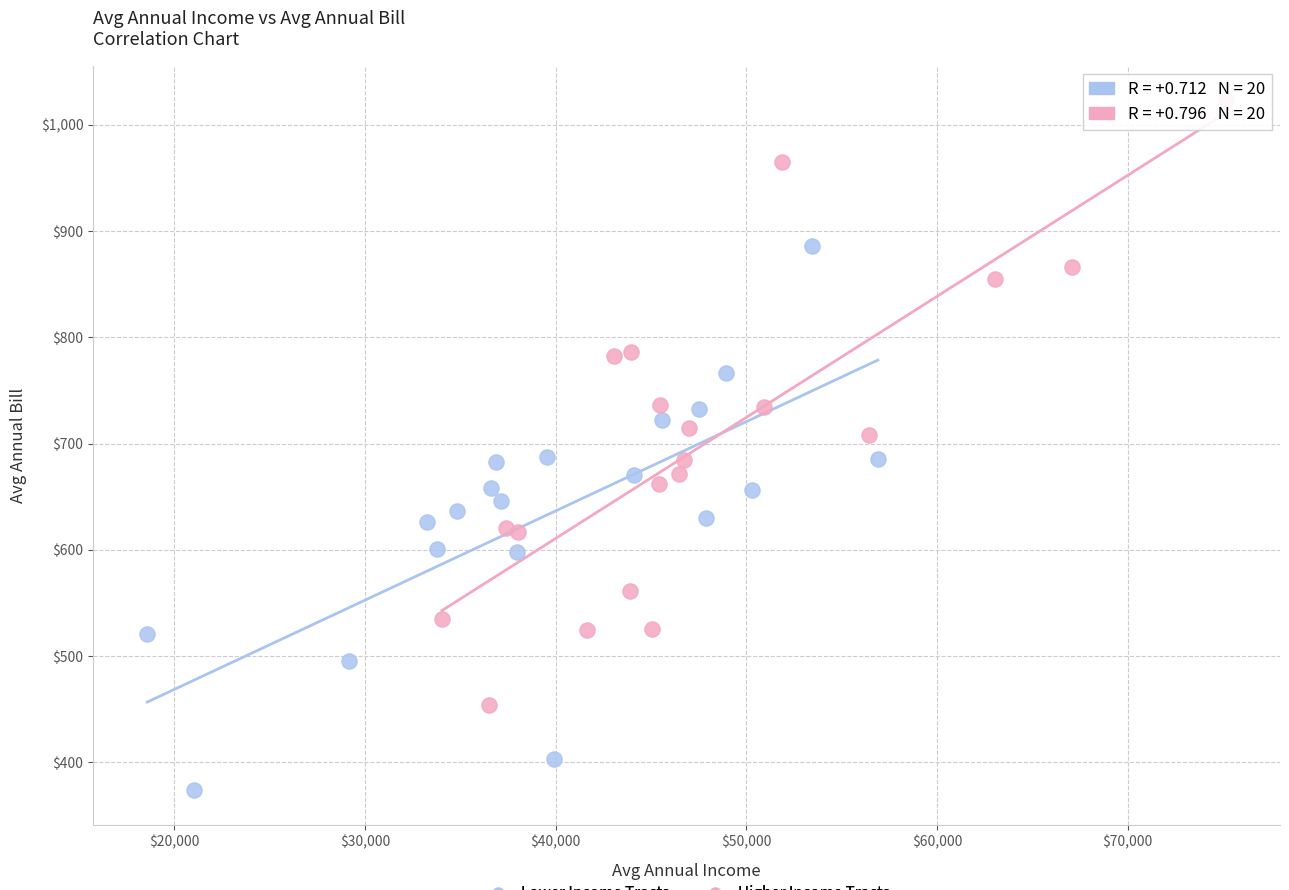

Which series reaches the minimum Y coordinate?

Lower Income Tracts